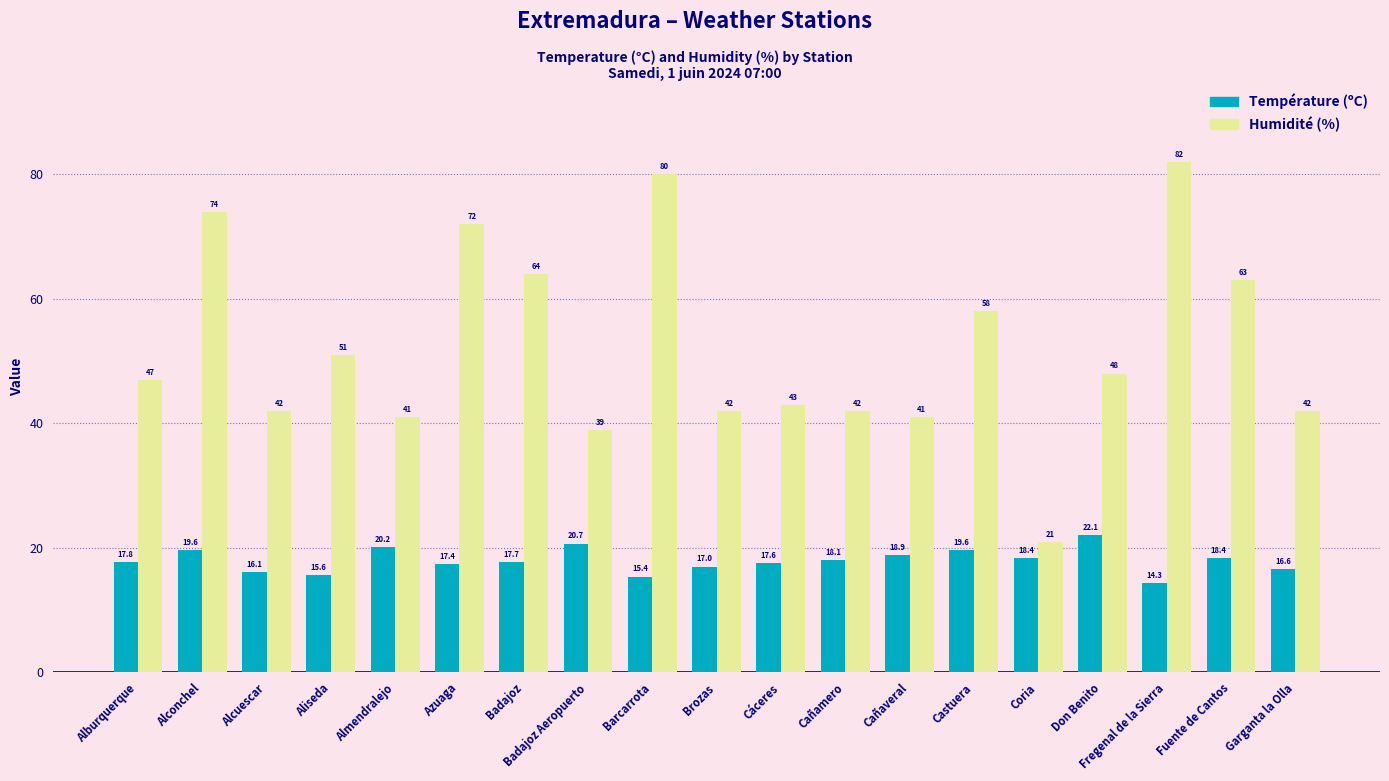

What is the difference between the highest and lowest values at Aliseda?

35.4